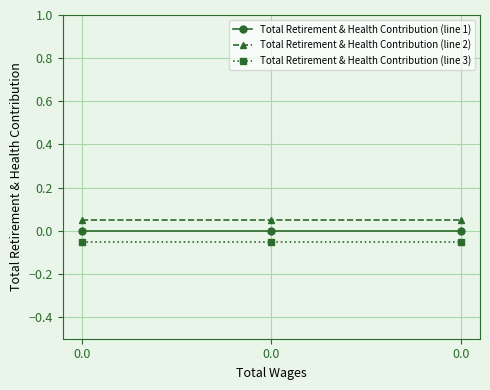

Reading right to left, extract all data points from this chart.

Total Retirement & Health Contribution (line 1): 0.0	0.0	0.0
Total Retirement & Health Contribution (line 2): 0.1	0.1	0.1
Total Retirement & Health Contribution (line 3): -0.1	-0.1	-0.1